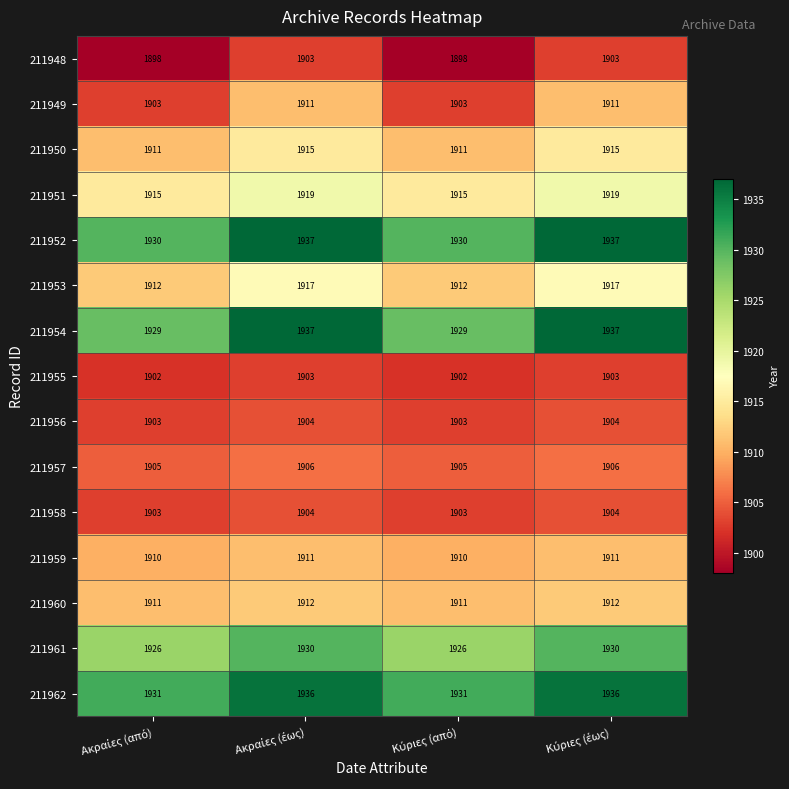

What is the lowest value of the 211956 series?

1903